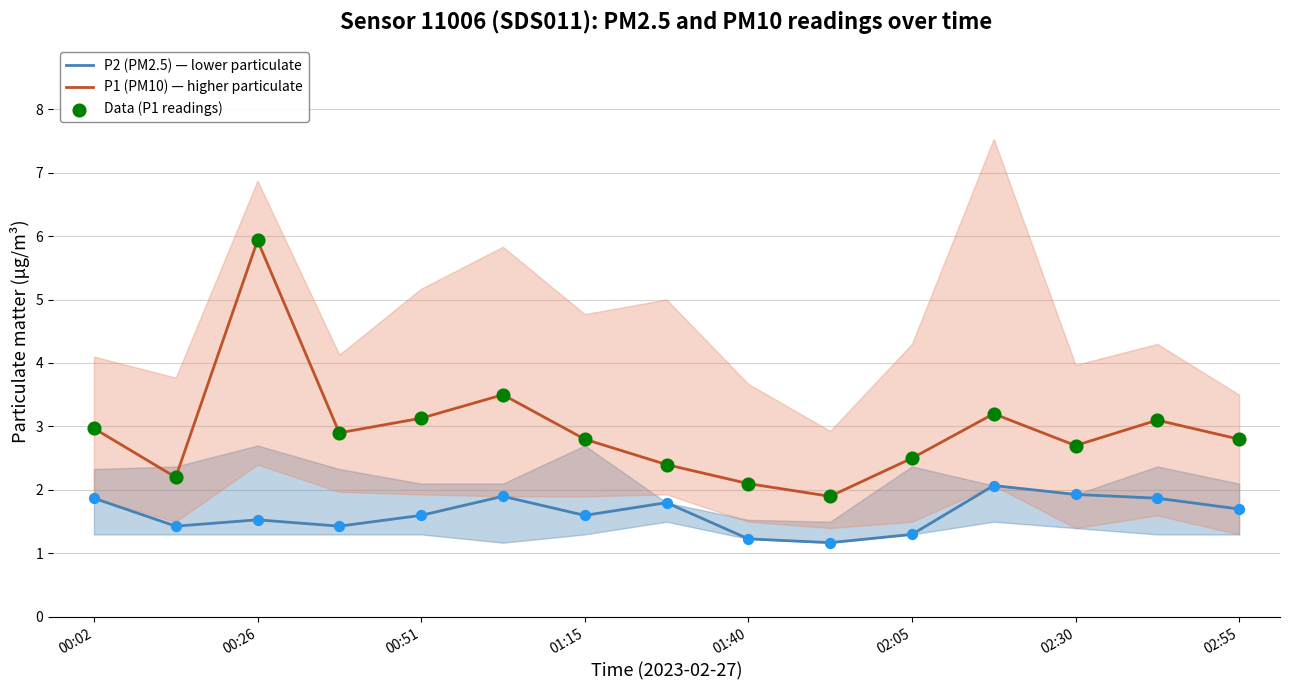

What are all the series names shown in the legend?

P2 (PM2.5) — lower particulate, P1 (PM10) — higher particulate, Data (P1 readings)